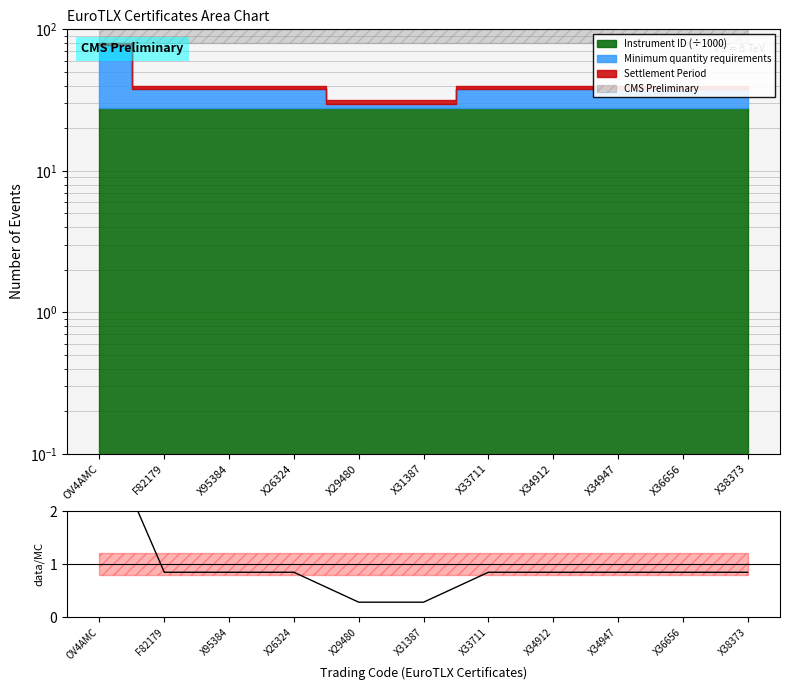

Which label corresponds to the smallest value in the chart?

X31387